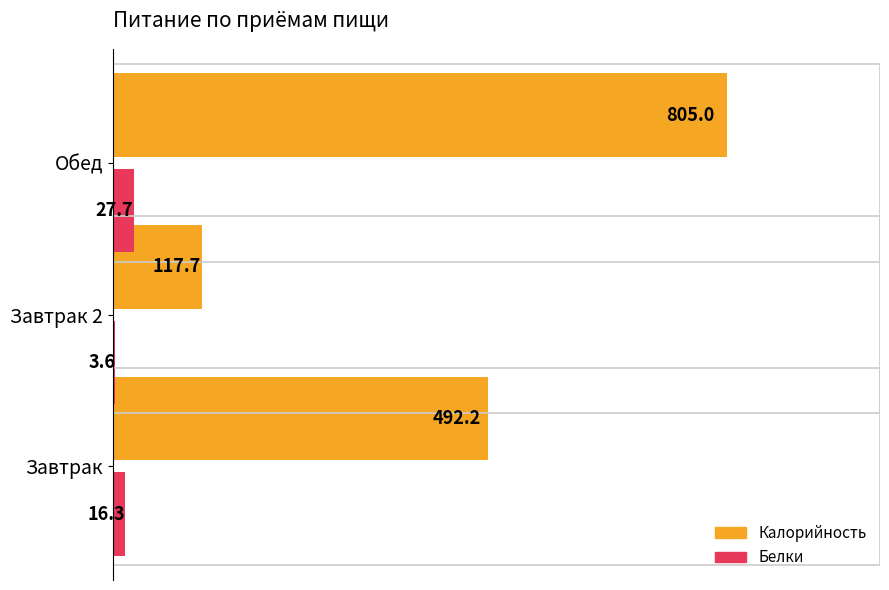

Is it true that Калорийность equals 48.1 at Завтрак 2?

False